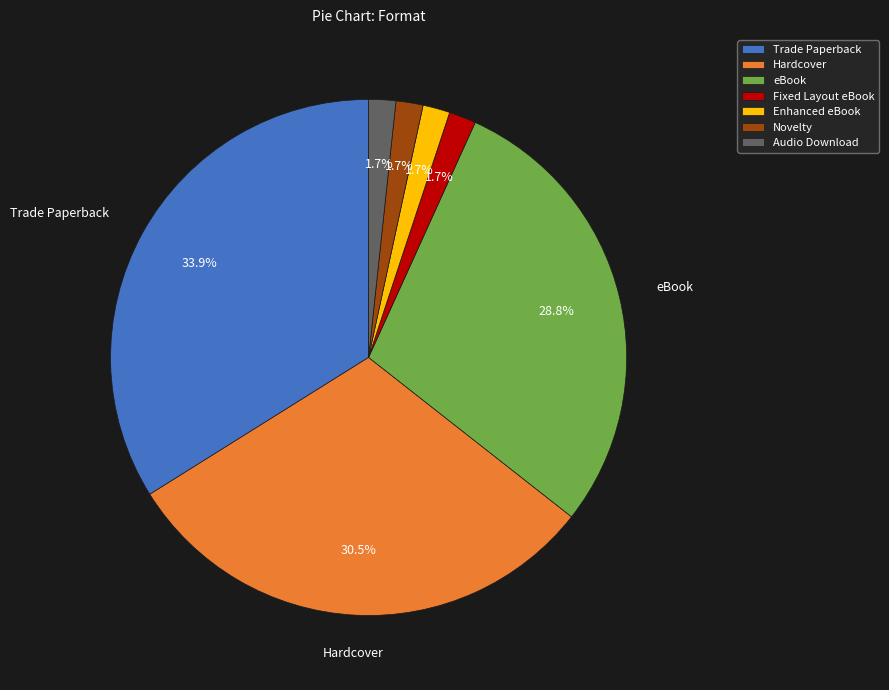

What is the ratio of the value at Novelty to the value at Audio Download?

1.0